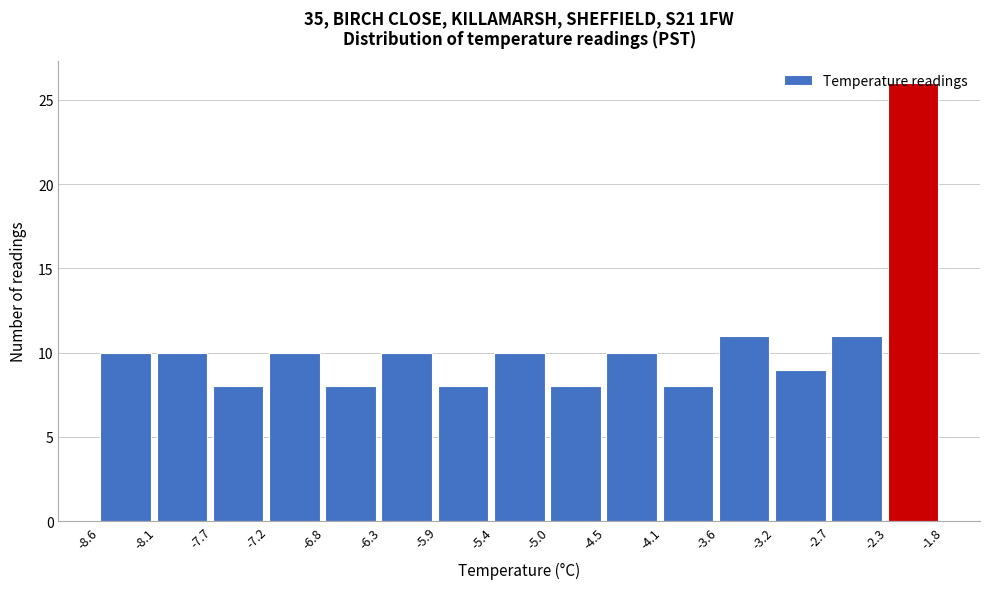

Reading left to right, list every bar in this chart as the range it spans on the x-axis followed by its height. The values are not printed on the chart, so give them approximately, as read against the axis.

-8.6 to -8.1: 10
-8.1 to -7.7: 10
-7.7 to -7.2: 8
-7.2 to -6.8: 10
-6.8 to -6.3: 8
-6.3 to -5.9: 10
-5.9 to -5.4: 8
-5.4 to -5.0: 10
-5.0 to -4.5: 8
-4.5 to -4.1: 10
-4.1 to -3.6: 8
-3.6 to -3.2: 11
-3.2 to -2.7: 9
-2.7 to -2.3: 11
-2.3 to -1.8: 26